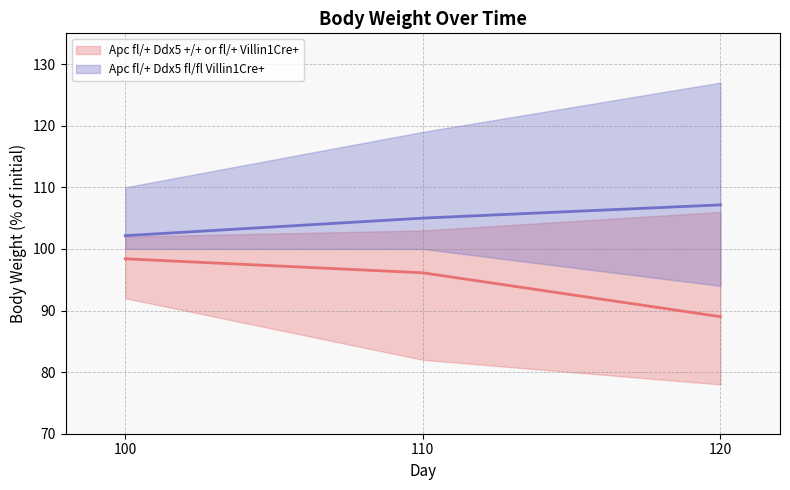

What is the difference between the second highest and minimum values in the Apc fl/+ Ddx5 +/+ (mean) series?

7.1